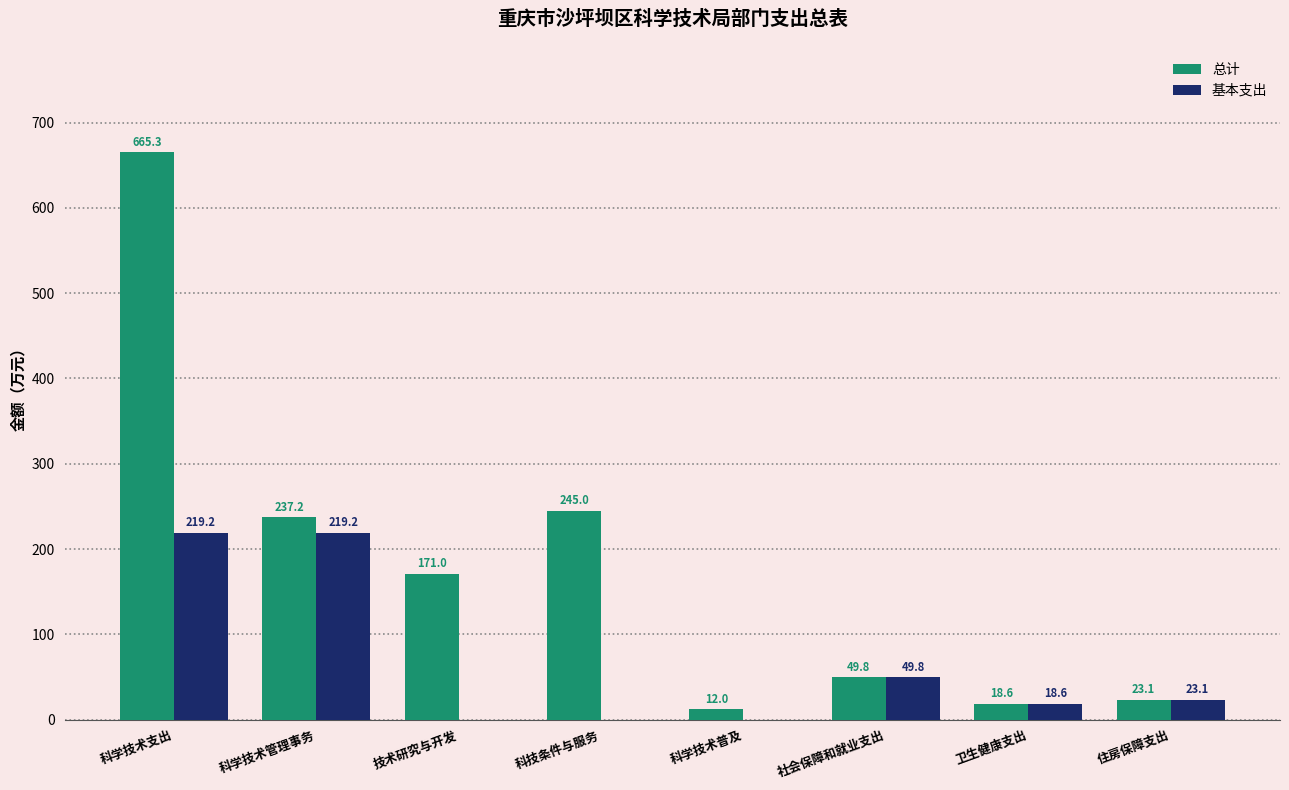

Is it true that 基本支出 equals 83.3 at 技术研究与开发?

False